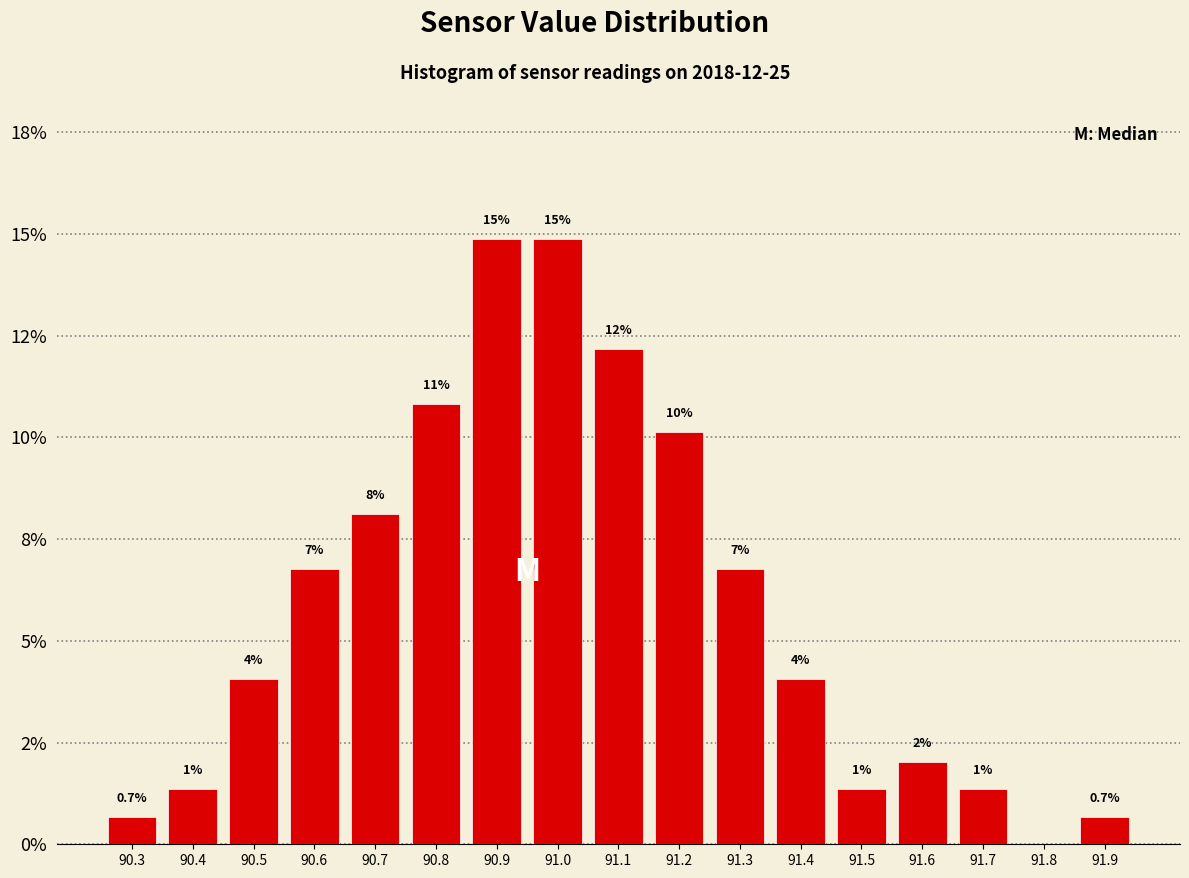

Are the bars horizontal?

No